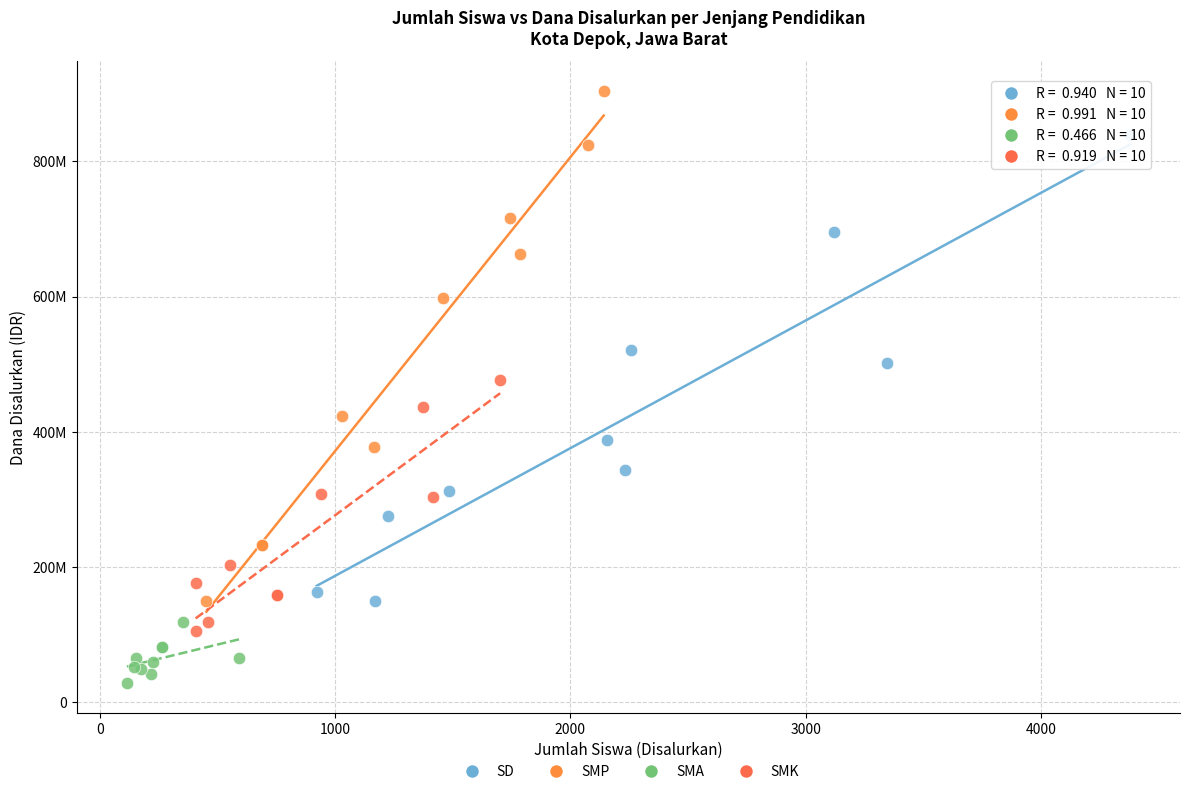

What are all the series names shown in the legend?

SD, SMP, SMA, SMK